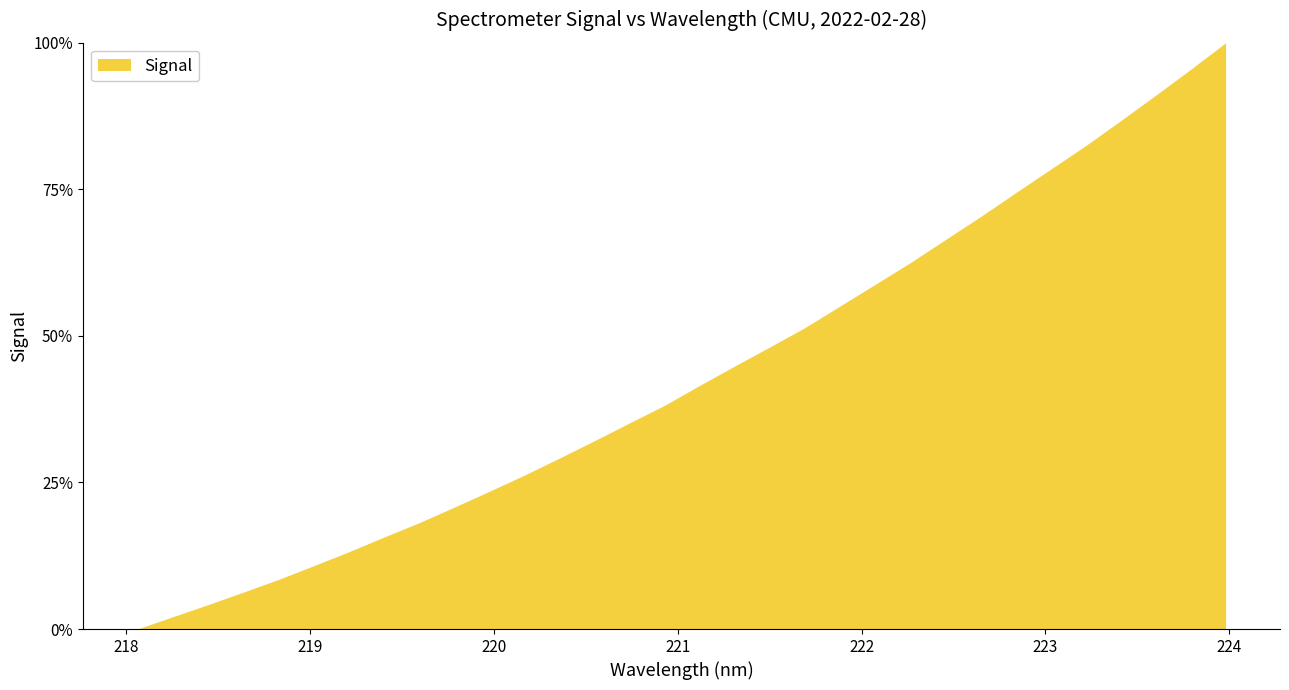

What is the greatest value displayed?

100.0